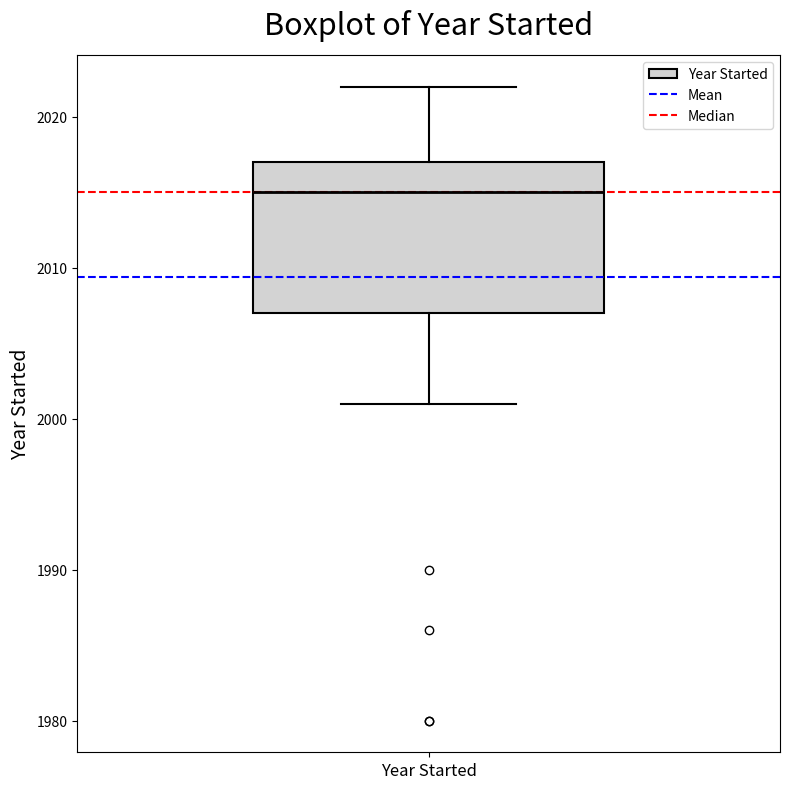

Where is the lower edge of the box for Year Started on the y-axis? The values are not printed on the chart, so give them approximately, as read against the axis.

2007